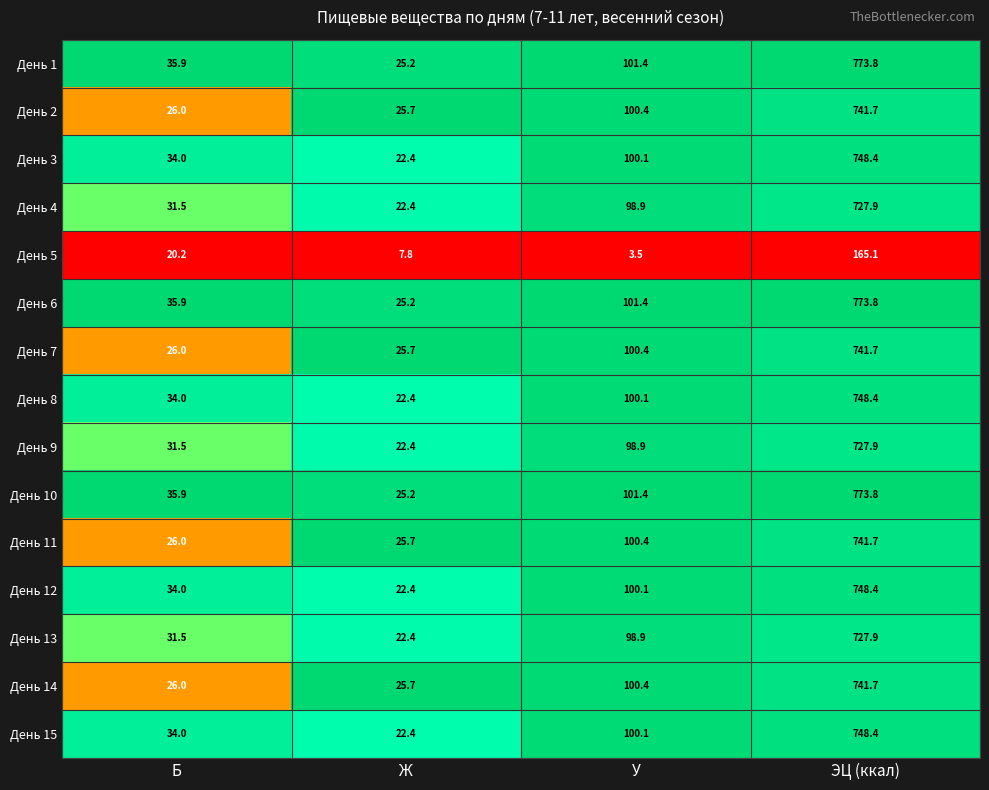

What is the minimum value shown in the chart?

3.5